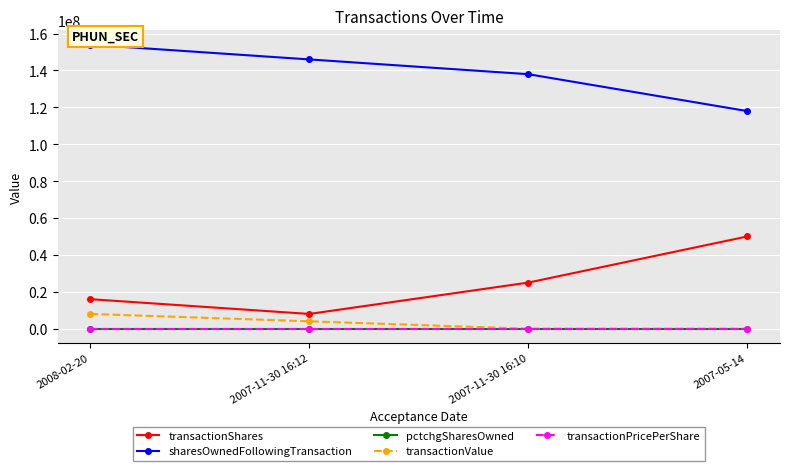

What is the spread (max minus min) of values at 2008-02-20?

153999999.5